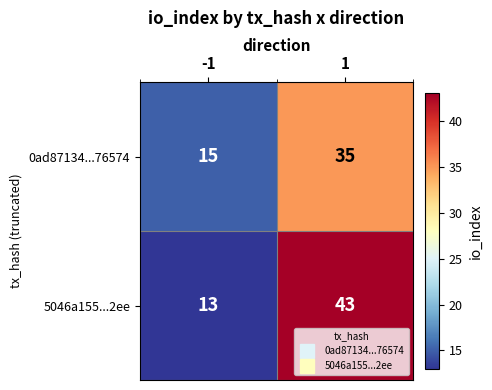

Between -1 and 1, which series saw the biggest shift?

5046a155...2ee